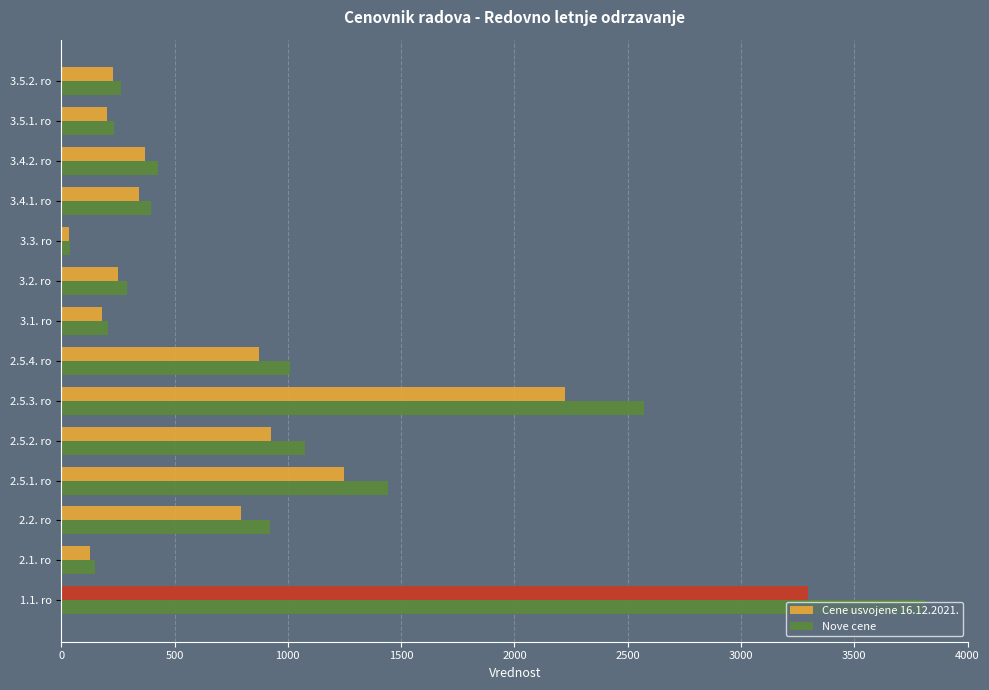

Reading left to right, list all the values displayed in this chart.

Cene usvojene 16.12.2021.: 3294.0	129.0	795.0	1246.0	928.0	2223.0	874.0	178.0	249.0	35.0	343.0	370.0	202.0	229.0
Nove cene: 3813.1	149.3	920.3	1442.4	1074.3	2573.3	1011.7	206.1	288.2	40.5	397.1	428.3	233.8	265.1